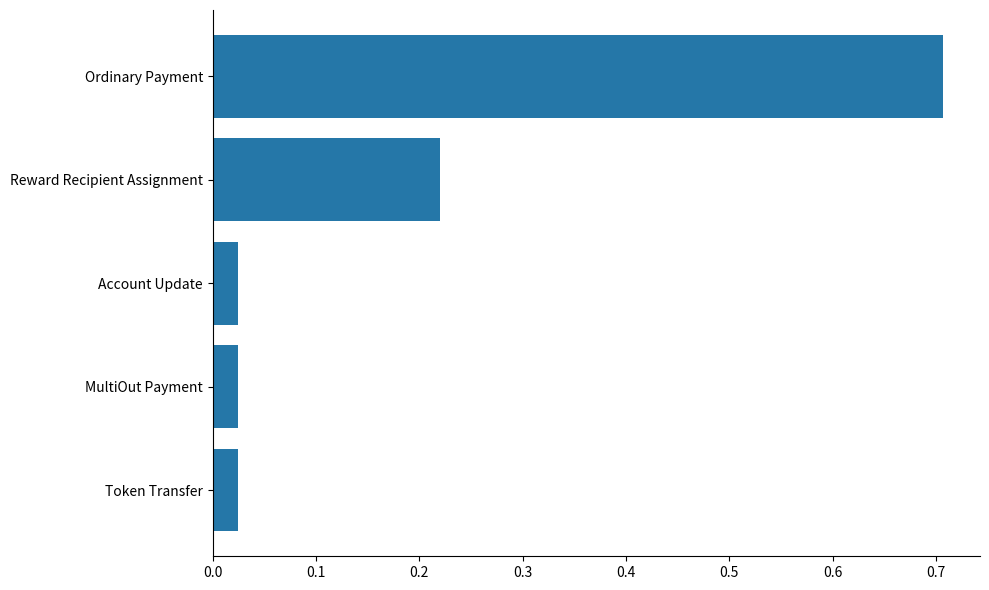

What is the sum of all values?

1.0